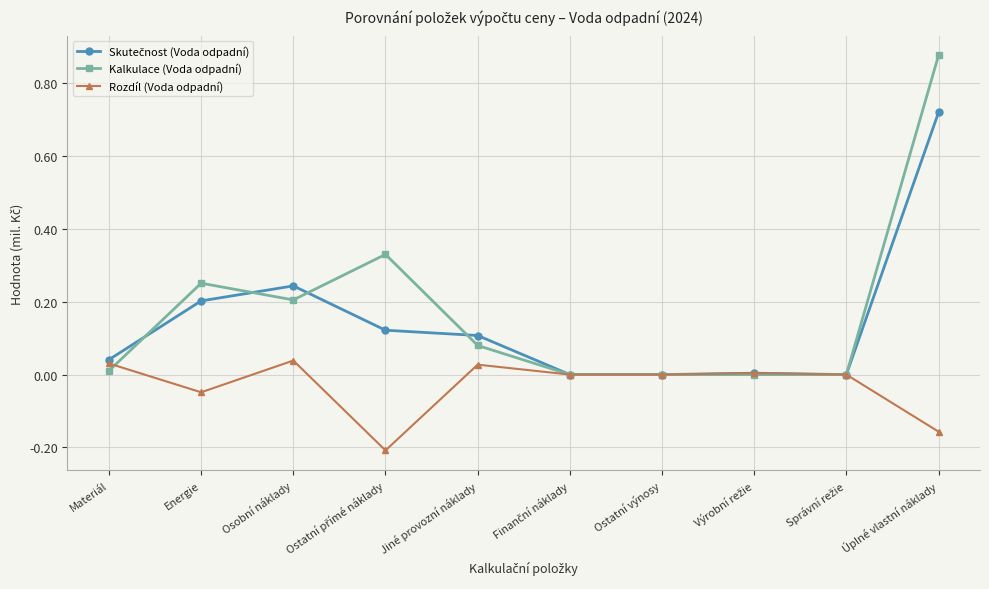

Does the chart display data point markers on the line(s)?

Yes